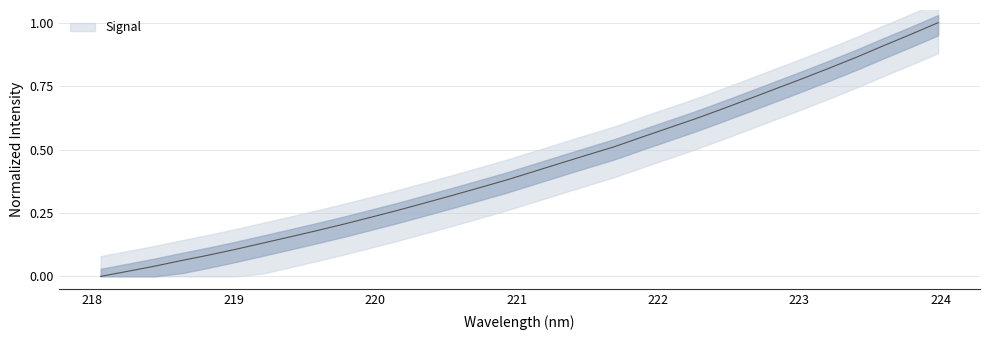

What is the label of the 9th point from the right?

222.4538